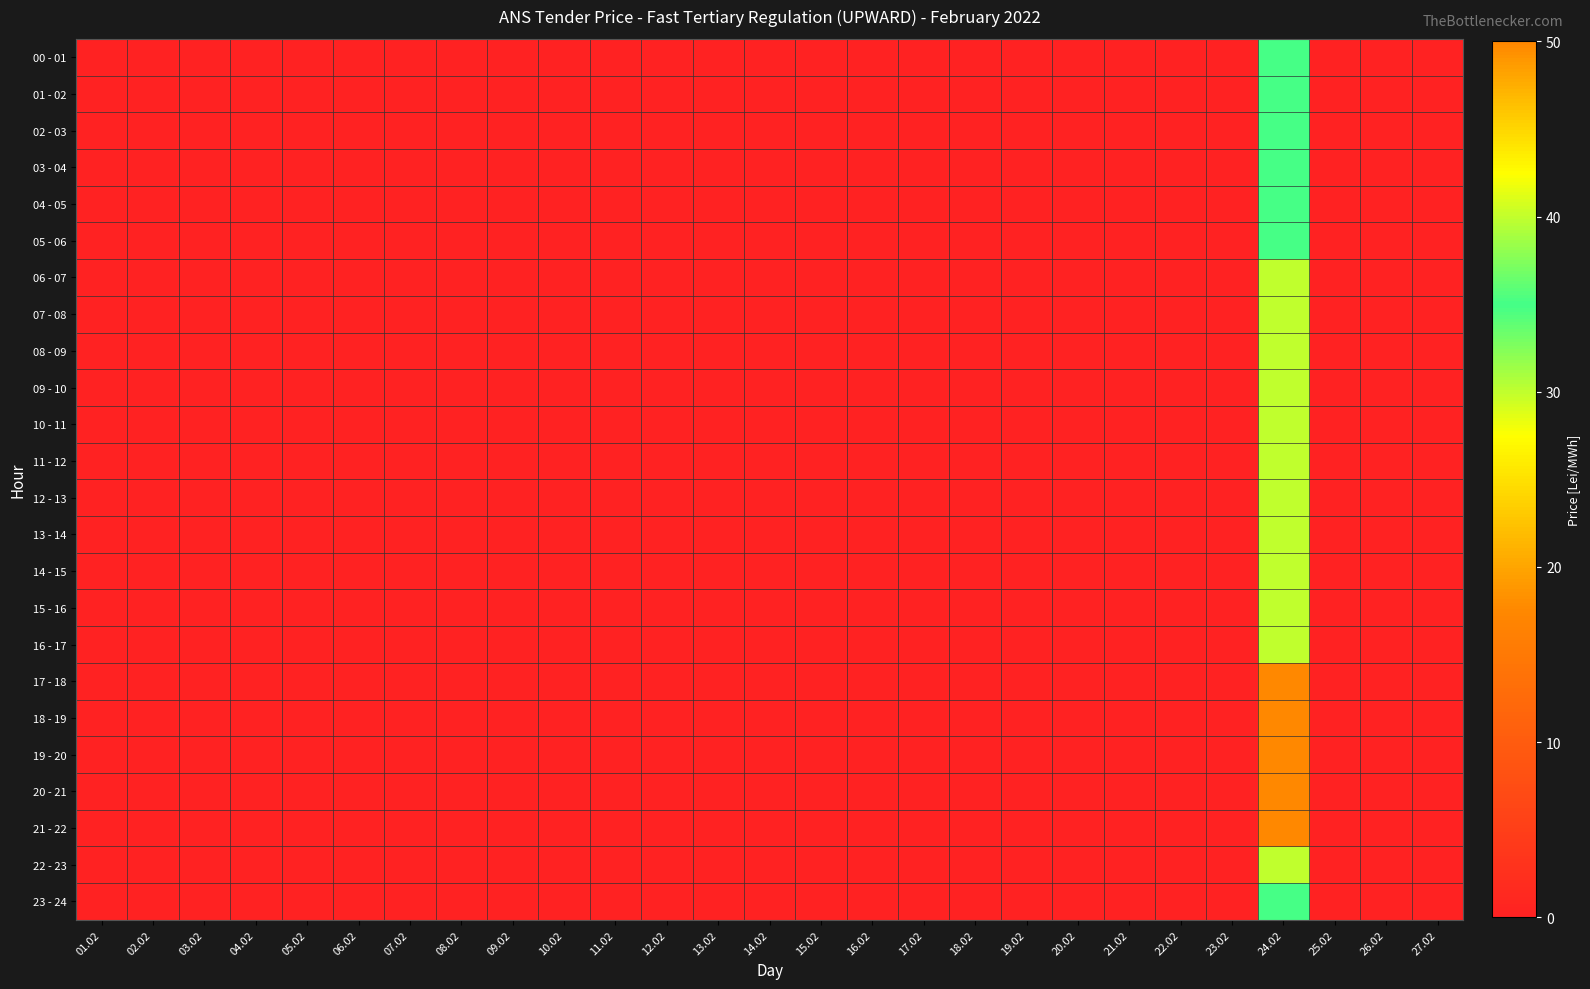

Reading left to right, extract all data points from this chart.

00 - 01: 01.02=0	02.02=0	03.02=0	04.02=0	05.02=0	06.02=0	07.02=0	08.02=0	09.02=0	10.02=0	11.02=0	12.02=0	13.02=0	14.02=0	15.02=0	16.02=0	17.02=0	18.02=0	19.02=0	20.02=0	21.02=0	22.02=0	23.02=0	24.02=35	25.02=0	26.02=0	27.02=0
01 - 02: 01.02=0	02.02=0	03.02=0	04.02=0	05.02=0	06.02=0	07.02=0	08.02=0	09.02=0	10.02=0	11.02=0	12.02=0	13.02=0	14.02=0	15.02=0	16.02=0	17.02=0	18.02=0	19.02=0	20.02=0	21.02=0	22.02=0	23.02=0	24.02=35	25.02=0	26.02=0	27.02=0
02 - 03: 01.02=0	02.02=0	03.02=0	04.02=0	05.02=0	06.02=0	07.02=0	08.02=0	09.02=0	10.02=0	11.02=0	12.02=0	13.02=0	14.02=0	15.02=0	16.02=0	17.02=0	18.02=0	19.02=0	20.02=0	21.02=0	22.02=0	23.02=0	24.02=35	25.02=0	26.02=0	27.02=0
03 - 04: 01.02=0	02.02=0	03.02=0	04.02=0	05.02=0	06.02=0	07.02=0	08.02=0	09.02=0	10.02=0	11.02=0	12.02=0	13.02=0	14.02=0	15.02=0	16.02=0	17.02=0	18.02=0	19.02=0	20.02=0	21.02=0	22.02=0	23.02=0	24.02=35	25.02=0	26.02=0	27.02=0
04 - 05: 01.02=0	02.02=0	03.02=0	04.02=0	05.02=0	06.02=0	07.02=0	08.02=0	09.02=0	10.02=0	11.02=0	12.02=0	13.02=0	14.02=0	15.02=0	16.02=0	17.02=0	18.02=0	19.02=0	20.02=0	21.02=0	22.02=0	23.02=0	24.02=35	25.02=0	26.02=0	27.02=0
05 - 06: 01.02=0	02.02=0	03.02=0	04.02=0	05.02=0	06.02=0	07.02=0	08.02=0	09.02=0	10.02=0	11.02=0	12.02=0	13.02=0	14.02=0	15.02=0	16.02=0	17.02=0	18.02=0	19.02=0	20.02=0	21.02=0	22.02=0	23.02=0	24.02=35	25.02=0	26.02=0	27.02=0
06 - 07: 01.02=0	02.02=0	03.02=0	04.02=0	05.02=0	06.02=0	07.02=0	08.02=0	09.02=0	10.02=0	11.02=0	12.02=0	13.02=0	14.02=0	15.02=0	16.02=0	17.02=0	18.02=0	19.02=0	20.02=0	21.02=0	22.02=0	23.02=0	24.02=40	25.02=0	26.02=0	27.02=0
07 - 08: 01.02=0	02.02=0	03.02=0	04.02=0	05.02=0	06.02=0	07.02=0	08.02=0	09.02=0	10.02=0	11.02=0	12.02=0	13.02=0	14.02=0	15.02=0	16.02=0	17.02=0	18.02=0	19.02=0	20.02=0	21.02=0	22.02=0	23.02=0	24.02=40	25.02=0	26.02=0	27.02=0
08 - 09: 01.02=0	02.02=0	03.02=0	04.02=0	05.02=0	06.02=0	07.02=0	08.02=0	09.02=0	10.02=0	11.02=0	12.02=0	13.02=0	14.02=0	15.02=0	16.02=0	17.02=0	18.02=0	19.02=0	20.02=0	21.02=0	22.02=0	23.02=0	24.02=40	25.02=0	26.02=0	27.02=0
09 - 10: 01.02=0	02.02=0	03.02=0	04.02=0	05.02=0	06.02=0	07.02=0	08.02=0	09.02=0	10.02=0	11.02=0	12.02=0	13.02=0	14.02=0	15.02=0	16.02=0	17.02=0	18.02=0	19.02=0	20.02=0	21.02=0	22.02=0	23.02=0	24.02=40	25.02=0	26.02=0	27.02=0
10 - 11: 01.02=0	02.02=0	03.02=0	04.02=0	05.02=0	06.02=0	07.02=0	08.02=0	09.02=0	10.02=0	11.02=0	12.02=0	13.02=0	14.02=0	15.02=0	16.02=0	17.02=0	18.02=0	19.02=0	20.02=0	21.02=0	22.02=0	23.02=0	24.02=40	25.02=0	26.02=0	27.02=0
11 - 12: 01.02=0	02.02=0	03.02=0	04.02=0	05.02=0	06.02=0	07.02=0	08.02=0	09.02=0	10.02=0	11.02=0	12.02=0	13.02=0	14.02=0	15.02=0	16.02=0	17.02=0	18.02=0	19.02=0	20.02=0	21.02=0	22.02=0	23.02=0	24.02=40	25.02=0	26.02=0	27.02=0
12 - 13: 01.02=0	02.02=0	03.02=0	04.02=0	05.02=0	06.02=0	07.02=0	08.02=0	09.02=0	10.02=0	11.02=0	12.02=0	13.02=0	14.02=0	15.02=0	16.02=0	17.02=0	18.02=0	19.02=0	20.02=0	21.02=0	22.02=0	23.02=0	24.02=40	25.02=0	26.02=0	27.02=0
13 - 14: 01.02=0	02.02=0	03.02=0	04.02=0	05.02=0	06.02=0	07.02=0	08.02=0	09.02=0	10.02=0	11.02=0	12.02=0	13.02=0	14.02=0	15.02=0	16.02=0	17.02=0	18.02=0	19.02=0	20.02=0	21.02=0	22.02=0	23.02=0	24.02=40	25.02=0	26.02=0	27.02=0
14 - 15: 01.02=0	02.02=0	03.02=0	04.02=0	05.02=0	06.02=0	07.02=0	08.02=0	09.02=0	10.02=0	11.02=0	12.02=0	13.02=0	14.02=0	15.02=0	16.02=0	17.02=0	18.02=0	19.02=0	20.02=0	21.02=0	22.02=0	23.02=0	24.02=40	25.02=0	26.02=0	27.02=0
15 - 16: 01.02=0	02.02=0	03.02=0	04.02=0	05.02=0	06.02=0	07.02=0	08.02=0	09.02=0	10.02=0	11.02=0	12.02=0	13.02=0	14.02=0	15.02=0	16.02=0	17.02=0	18.02=0	19.02=0	20.02=0	21.02=0	22.02=0	23.02=0	24.02=40	25.02=0	26.02=0	27.02=0
16 - 17: 01.02=0	02.02=0	03.02=0	04.02=0	05.02=0	06.02=0	07.02=0	08.02=0	09.02=0	10.02=0	11.02=0	12.02=0	13.02=0	14.02=0	15.02=0	16.02=0	17.02=0	18.02=0	19.02=0	20.02=0	21.02=0	22.02=0	23.02=0	24.02=40	25.02=0	26.02=0	27.02=0
17 - 18: 01.02=0	02.02=0	03.02=0	04.02=0	05.02=0	06.02=0	07.02=0	08.02=0	09.02=0	10.02=0	11.02=0	12.02=0	13.02=0	14.02=0	15.02=0	16.02=0	17.02=0	18.02=0	19.02=0	20.02=0	21.02=0	22.02=0	23.02=0	24.02=50	25.02=0	26.02=0	27.02=0
18 - 19: 01.02=0	02.02=0	03.02=0	04.02=0	05.02=0	06.02=0	07.02=0	08.02=0	09.02=0	10.02=0	11.02=0	12.02=0	13.02=0	14.02=0	15.02=0	16.02=0	17.02=0	18.02=0	19.02=0	20.02=0	21.02=0	22.02=0	23.02=0	24.02=50	25.02=0	26.02=0	27.02=0
19 - 20: 01.02=0	02.02=0	03.02=0	04.02=0	05.02=0	06.02=0	07.02=0	08.02=0	09.02=0	10.02=0	11.02=0	12.02=0	13.02=0	14.02=0	15.02=0	16.02=0	17.02=0	18.02=0	19.02=0	20.02=0	21.02=0	22.02=0	23.02=0	24.02=50	25.02=0	26.02=0	27.02=0
20 - 21: 01.02=0	02.02=0	03.02=0	04.02=0	05.02=0	06.02=0	07.02=0	08.02=0	09.02=0	10.02=0	11.02=0	12.02=0	13.02=0	14.02=0	15.02=0	16.02=0	17.02=0	18.02=0	19.02=0	20.02=0	21.02=0	22.02=0	23.02=0	24.02=50	25.02=0	26.02=0	27.02=0
21 - 22: 01.02=0	02.02=0	03.02=0	04.02=0	05.02=0	06.02=0	07.02=0	08.02=0	09.02=0	10.02=0	11.02=0	12.02=0	13.02=0	14.02=0	15.02=0	16.02=0	17.02=0	18.02=0	19.02=0	20.02=0	21.02=0	22.02=0	23.02=0	24.02=50	25.02=0	26.02=0	27.02=0
22 - 23: 01.02=0	02.02=0	03.02=0	04.02=0	05.02=0	06.02=0	07.02=0	08.02=0	09.02=0	10.02=0	11.02=0	12.02=0	13.02=0	14.02=0	15.02=0	16.02=0	17.02=0	18.02=0	19.02=0	20.02=0	21.02=0	22.02=0	23.02=0	24.02=40	25.02=0	26.02=0	27.02=0
23 - 24: 01.02=0	02.02=0	03.02=0	04.02=0	05.02=0	06.02=0	07.02=0	08.02=0	09.02=0	10.02=0	11.02=0	12.02=0	13.02=0	14.02=0	15.02=0	16.02=0	17.02=0	18.02=0	19.02=0	20.02=0	21.02=0	22.02=0	23.02=0	24.02=35	25.02=0	26.02=0	27.02=0